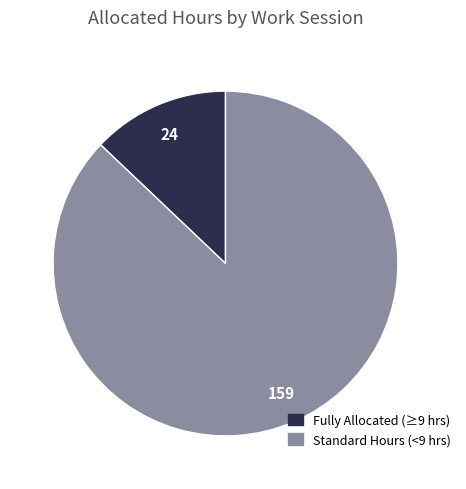

Does any single category account for the majority?

Yes